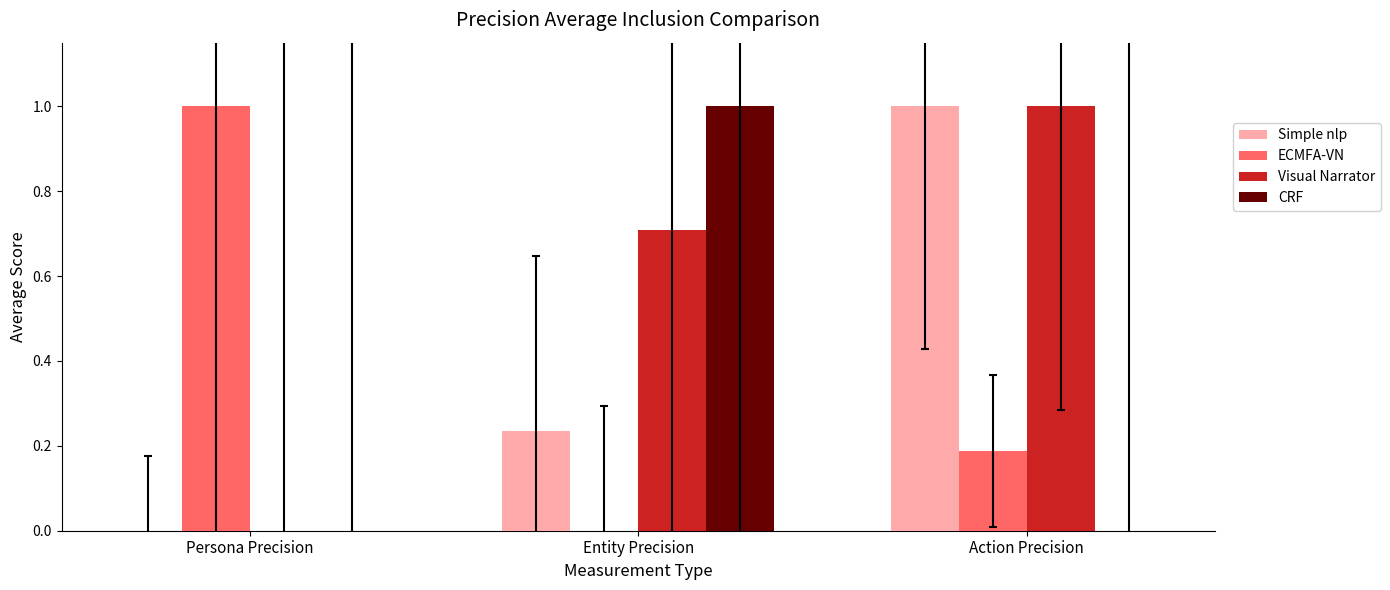

Which series changed the most between Entity Precision and Action Precision?

CRF